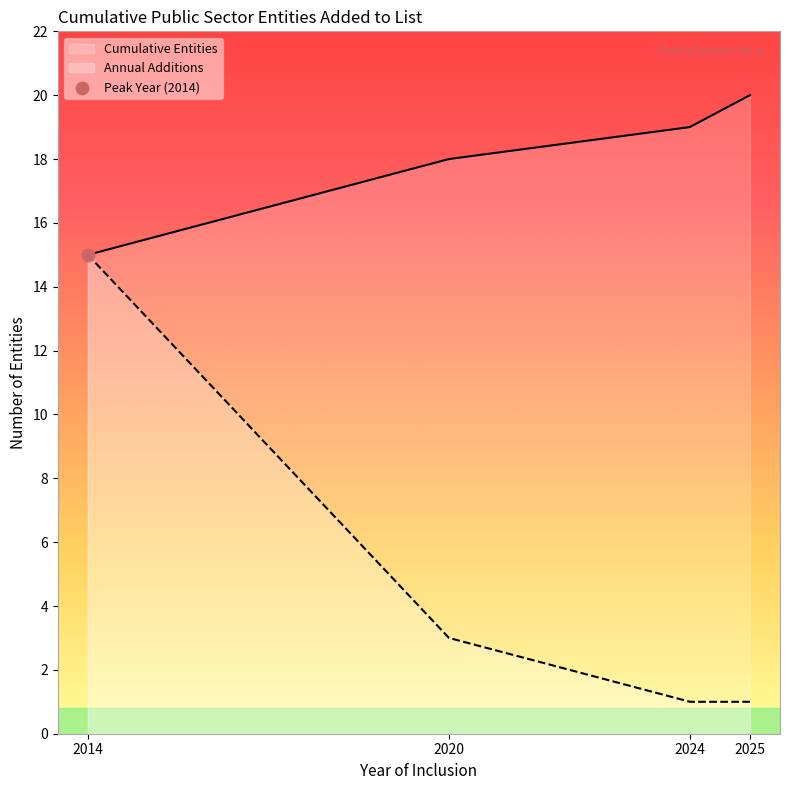

Which has a higher value, 2014-01-01 or 2014-01-01?

2014-01-01